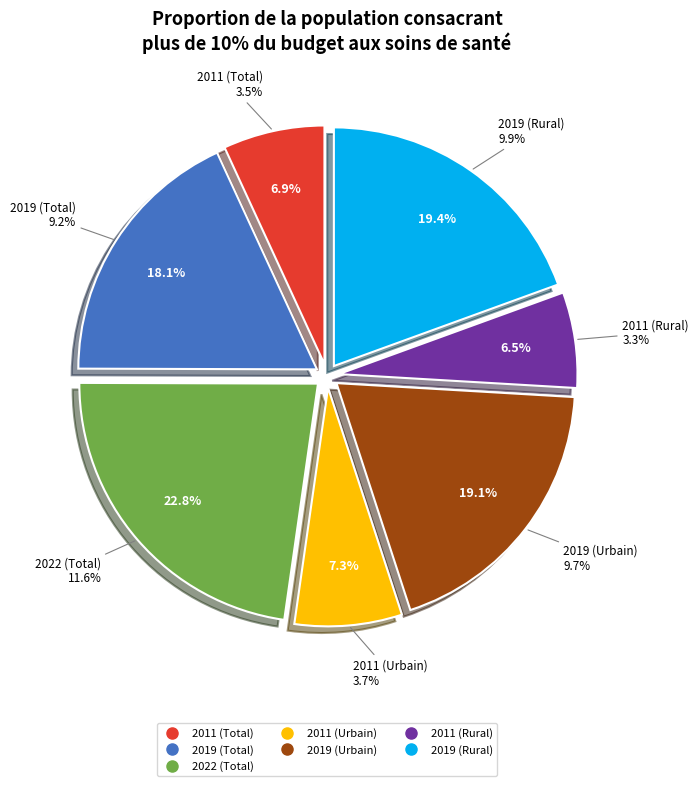

Does 2011 (Urbain) account for over 50% of the chart?

No